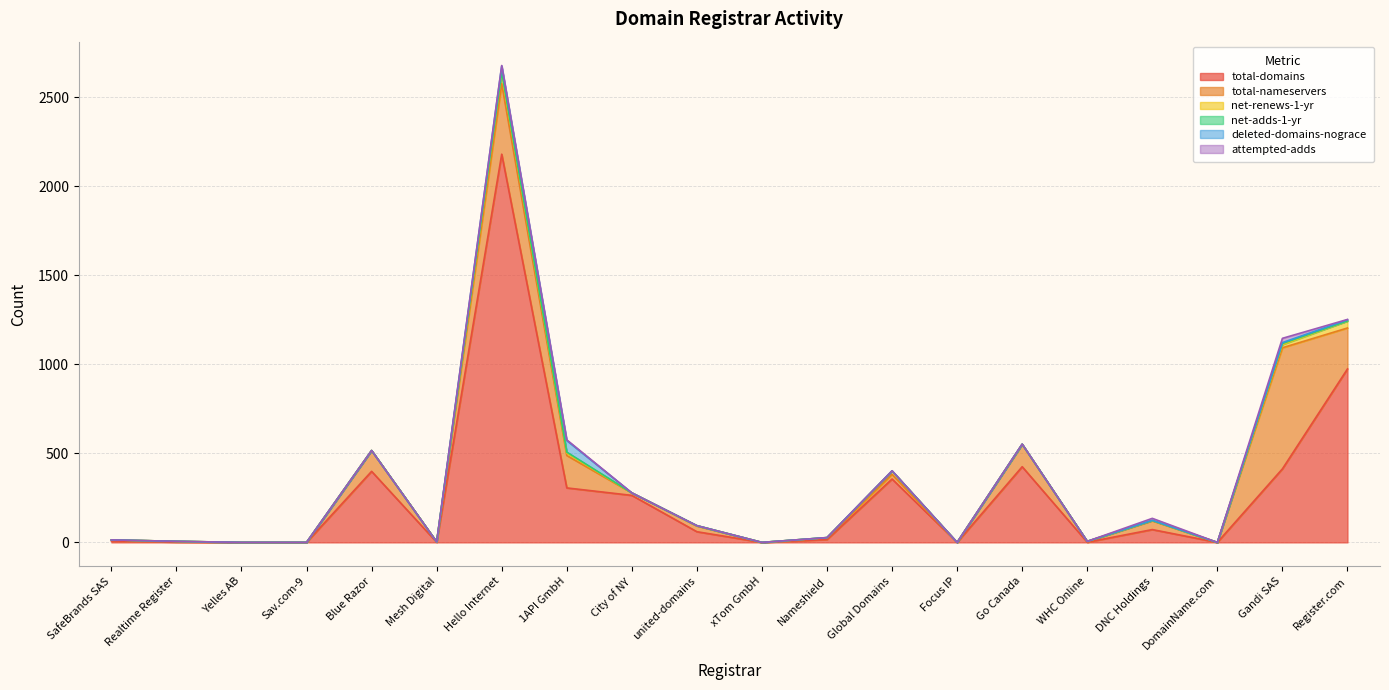

What is the average value of the attempted-adds series?

2